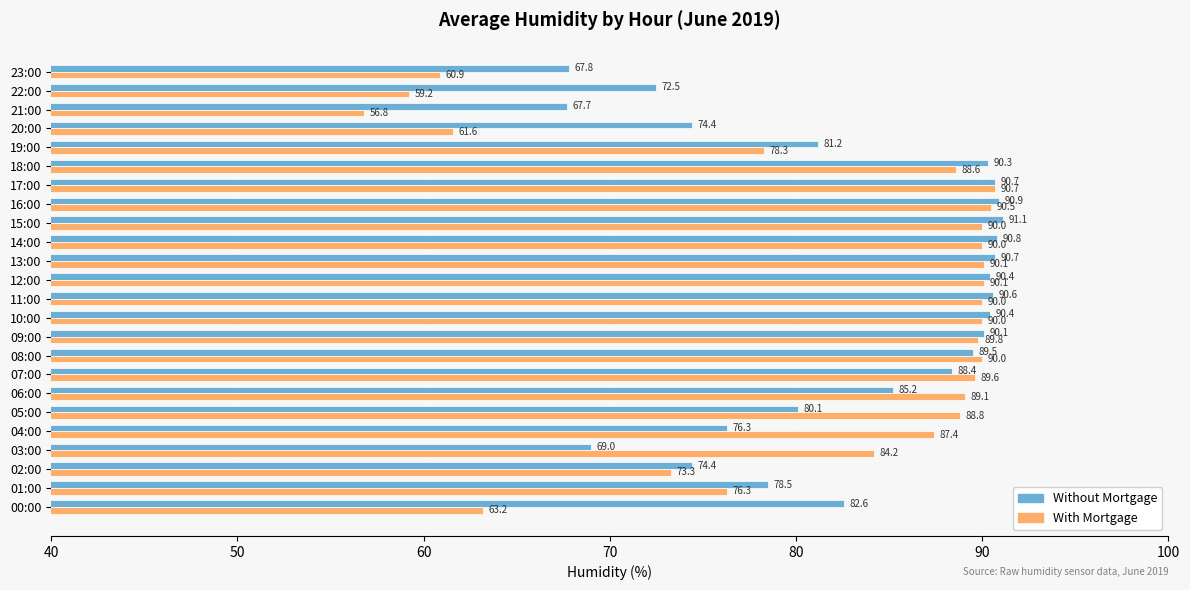

At which category does the chart reach its minimum across all series?

21:00